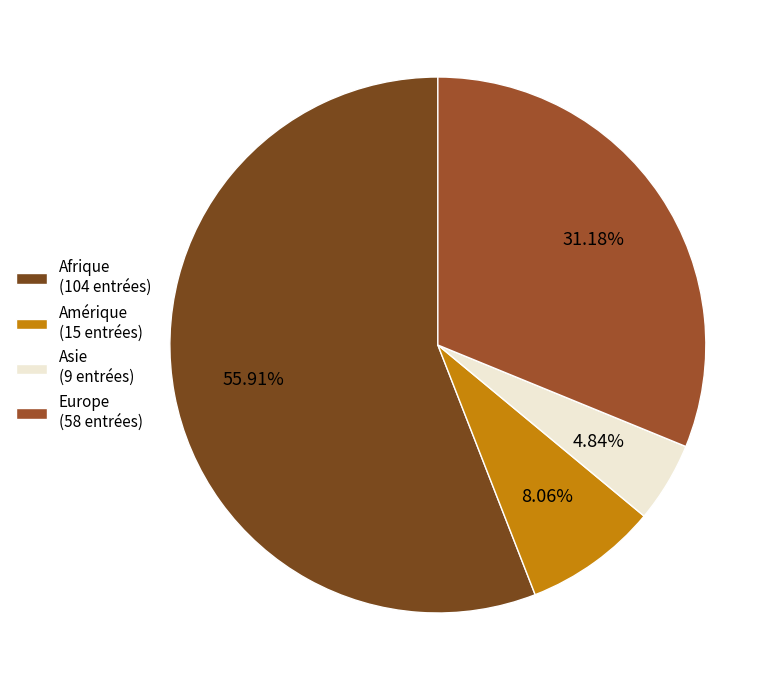

Does any single category account for the majority?

Yes